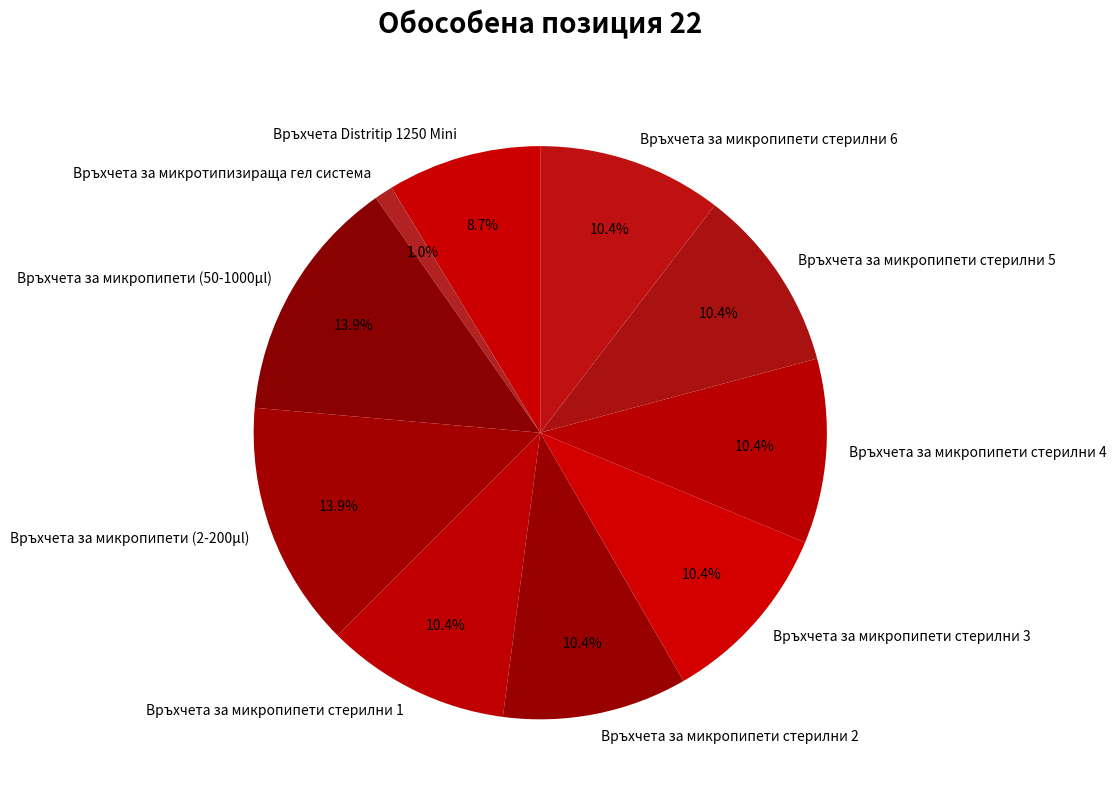

Is there any slice that represents more than half of the pie?

No